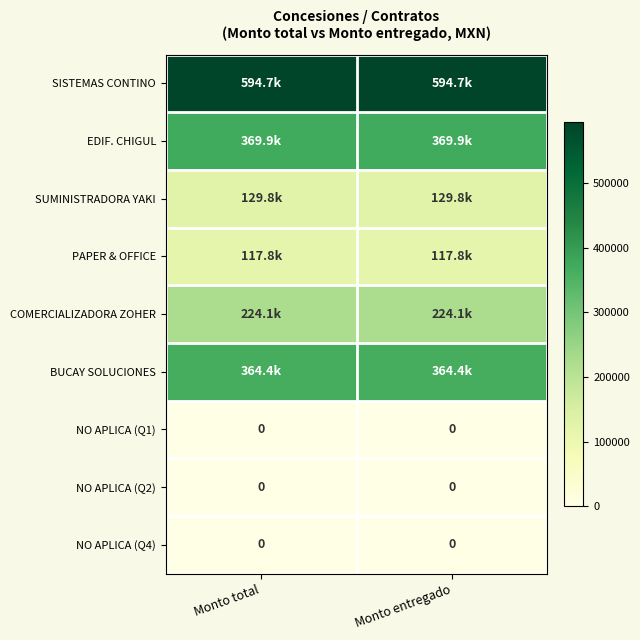

Which series has the largest total across all categories?

SISTEMAS CONTINO